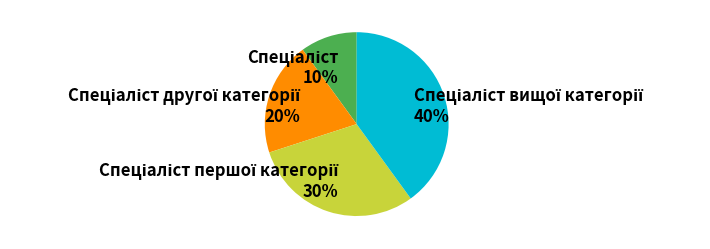

Does any single category account for the majority?

No